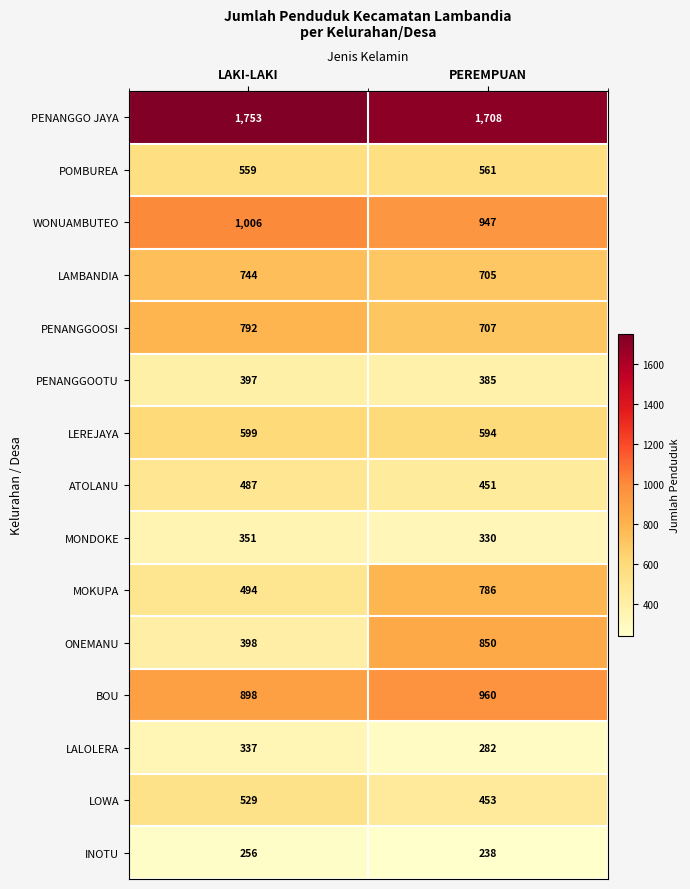

Reading left to right, transcribe all the data shown in this chart.

PENANGGO JAYA: LAKI-LAKI=1753	PEREMPUAN=1708
POMBUREA: LAKI-LAKI=559	PEREMPUAN=561
WONUAMBUTEO: LAKI-LAKI=1006	PEREMPUAN=947
LAMBANDIA: LAKI-LAKI=744	PEREMPUAN=705
PENANGGOOSI: LAKI-LAKI=792	PEREMPUAN=707
PENANGGOOTU: LAKI-LAKI=397	PEREMPUAN=385
LEREJAYA: LAKI-LAKI=599	PEREMPUAN=594
ATOLANU: LAKI-LAKI=487	PEREMPUAN=451
MONDOKE: LAKI-LAKI=351	PEREMPUAN=330
MOKUPA: LAKI-LAKI=494	PEREMPUAN=786
ONEMANU: LAKI-LAKI=398	PEREMPUAN=850
BOU: LAKI-LAKI=898	PEREMPUAN=960
LALOLERA: LAKI-LAKI=337	PEREMPUAN=282
LOWA: LAKI-LAKI=529	PEREMPUAN=453
INOTU: LAKI-LAKI=256	PEREMPUAN=238